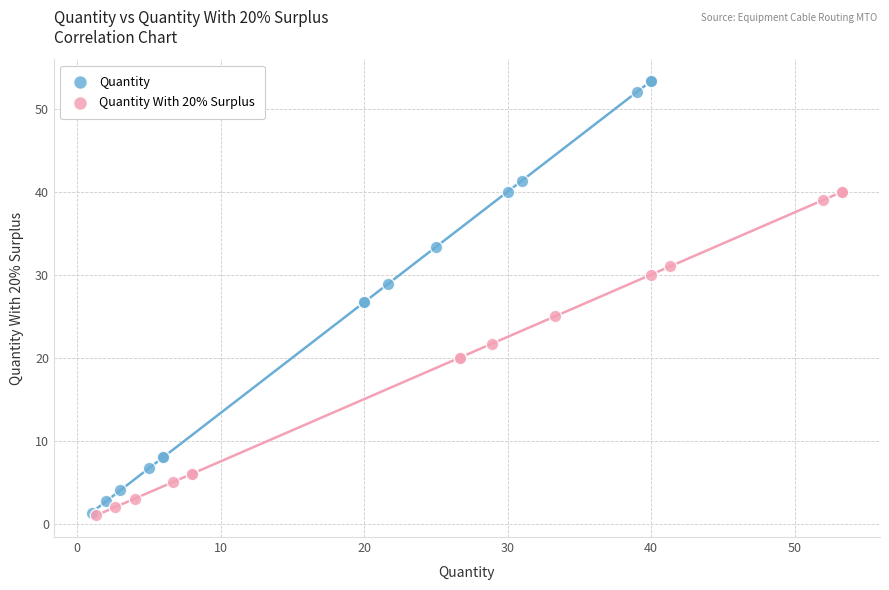

Which series has the largest Y range (max minus min)?

Quantity